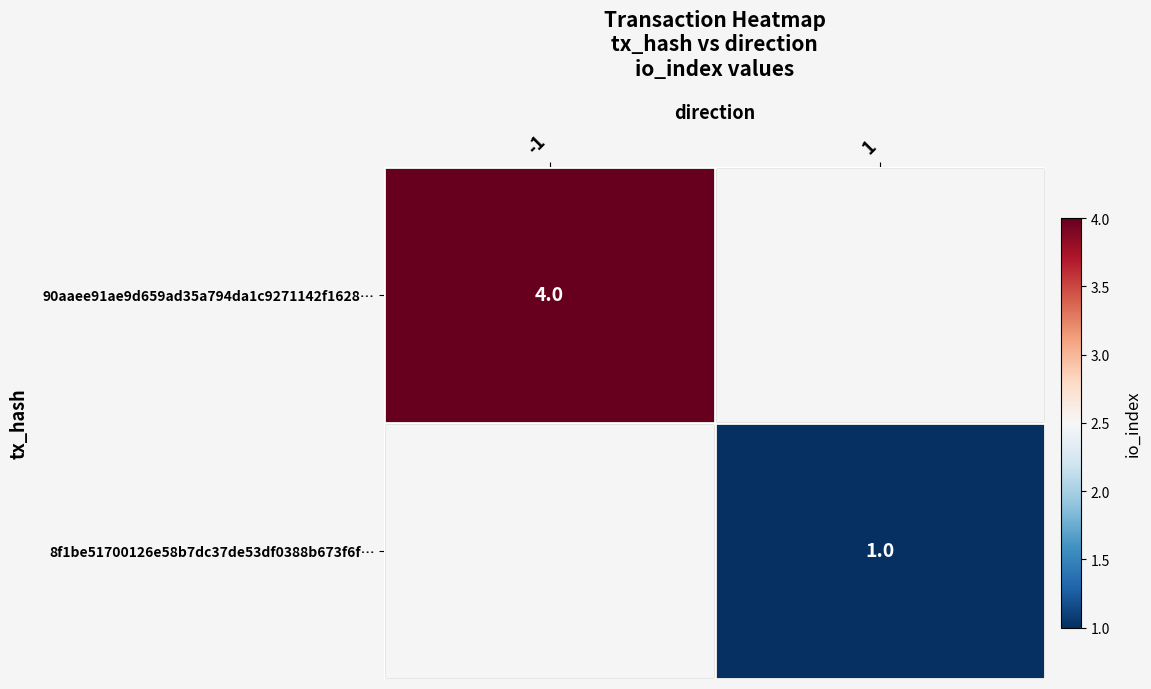

The 8f1be51700126e58b7dc37de53df0388b673f6f… series shows 0 at 1. True or false?

False